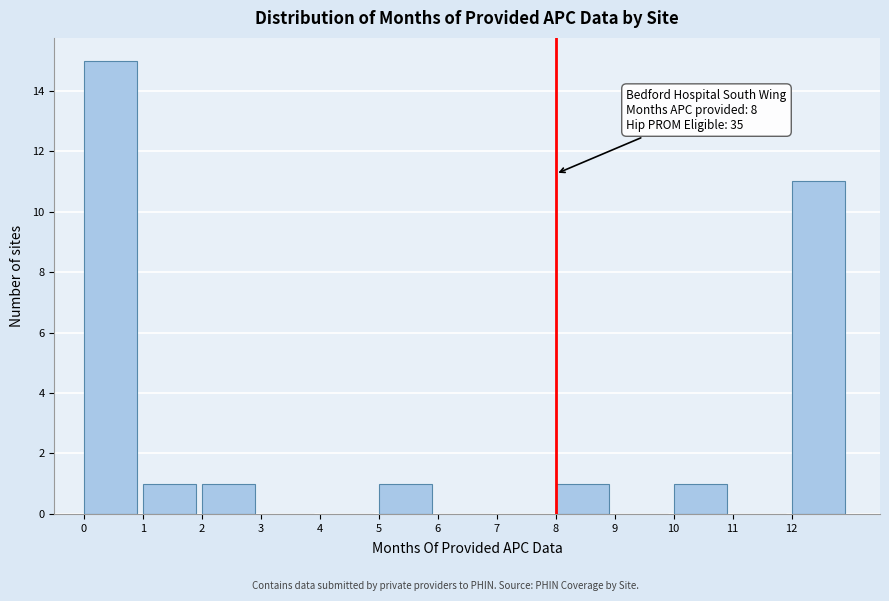

Which range on the x-axis has the tallest bar?

0 to 1